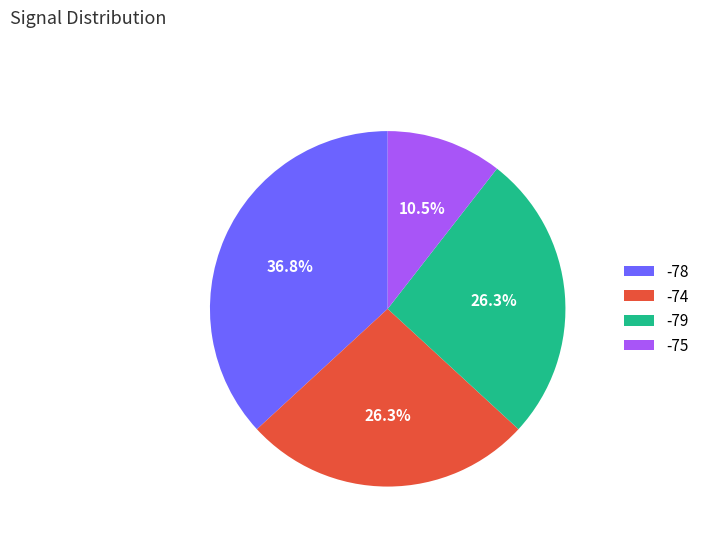

How many segments does this pie chart have?

4